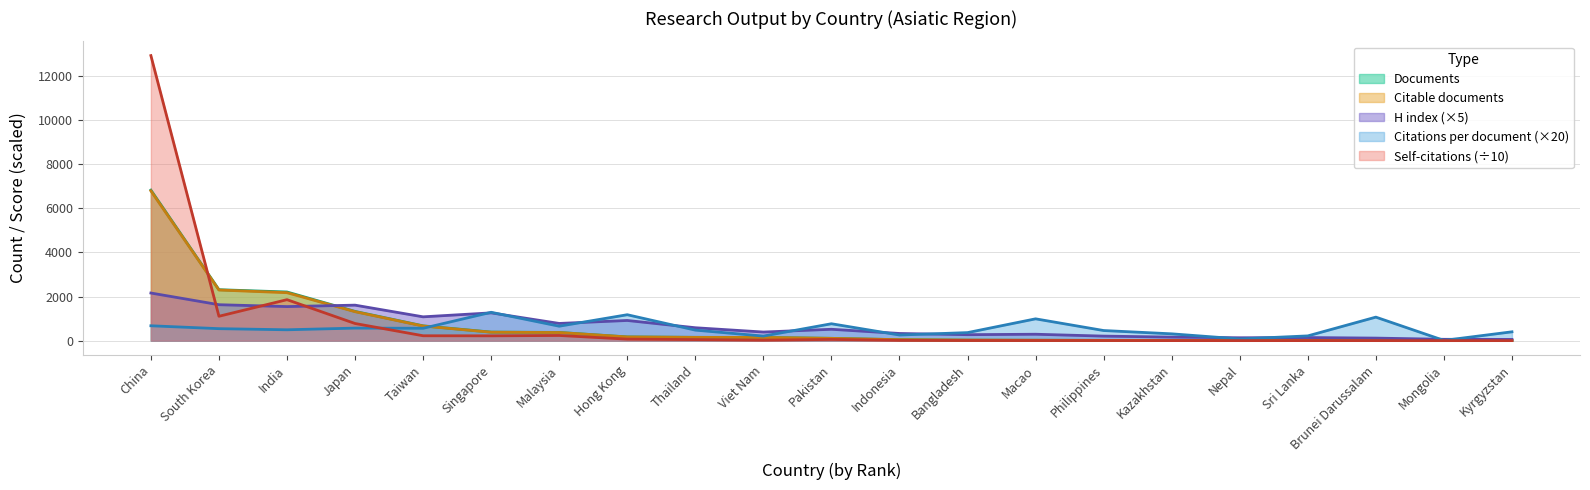

What is the sum of the Self-citations values at China and Thailand?

12977.6